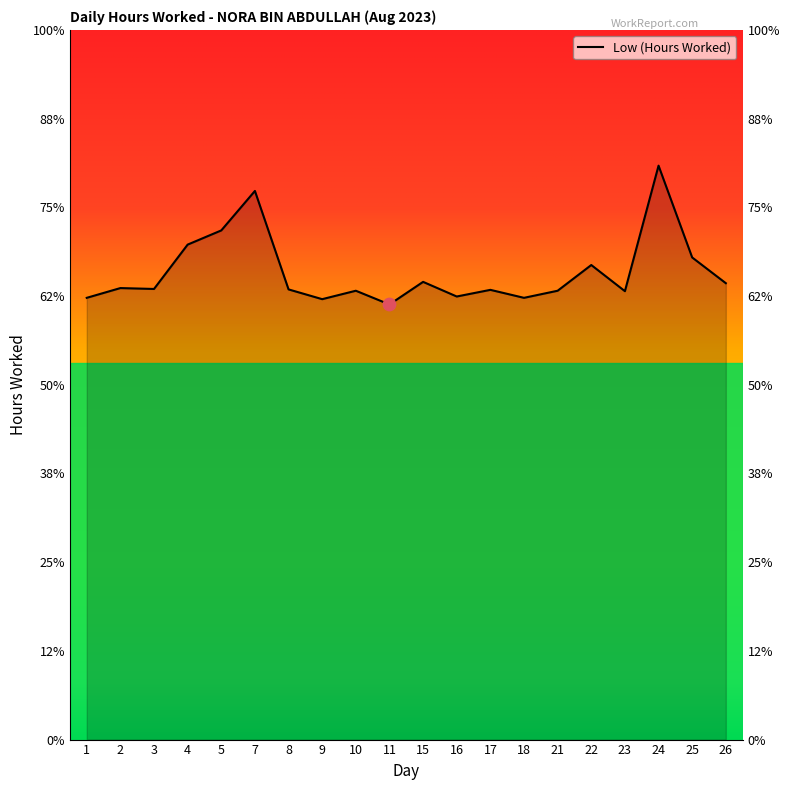

What is the ratio of the value at 22 to the value at 7?

0.9